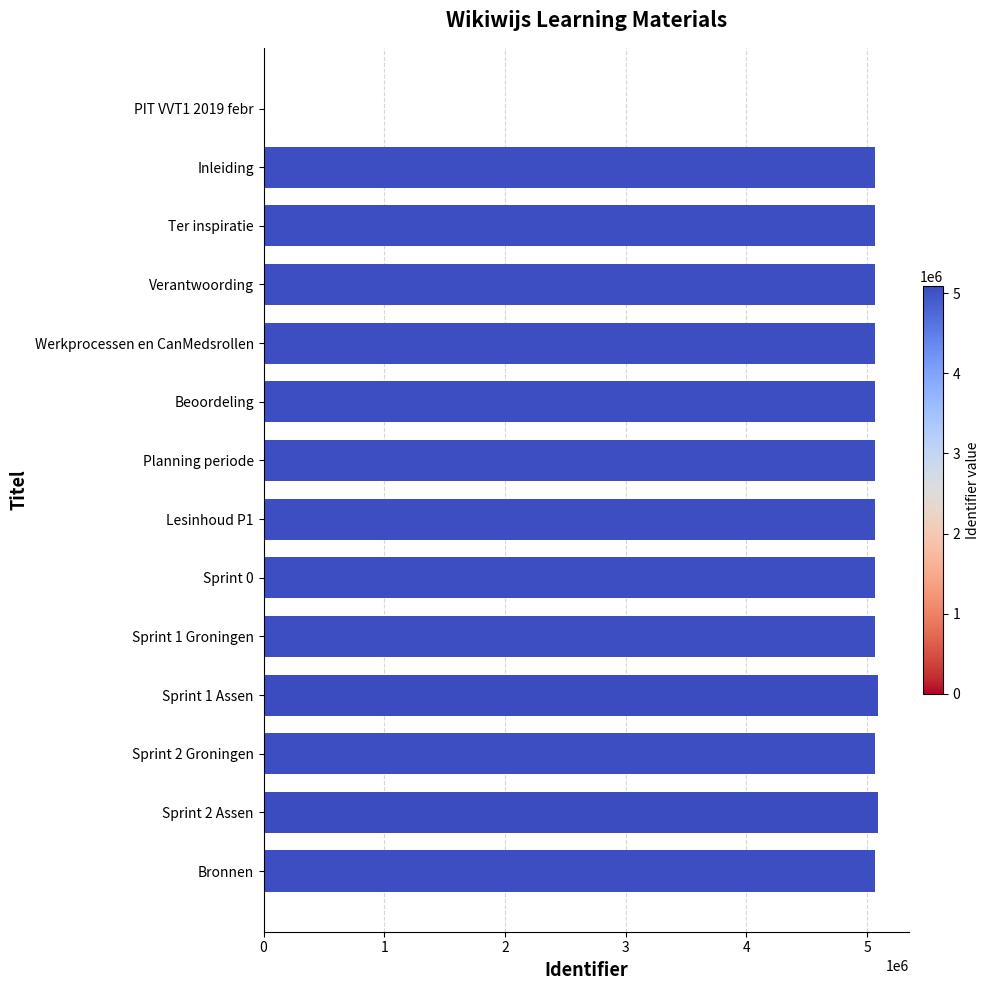

What is the sum of all values?

65950280